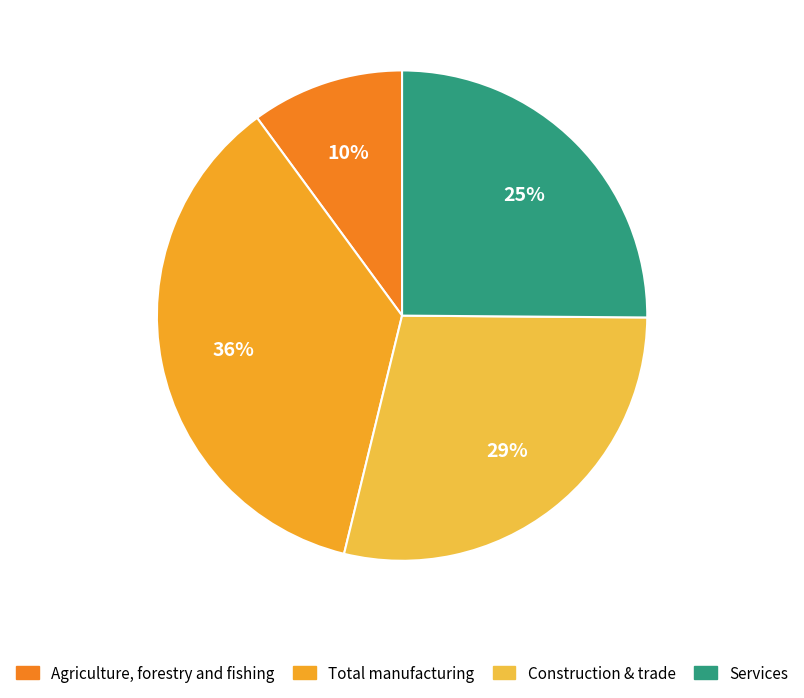

How many segments does this pie chart have?

4